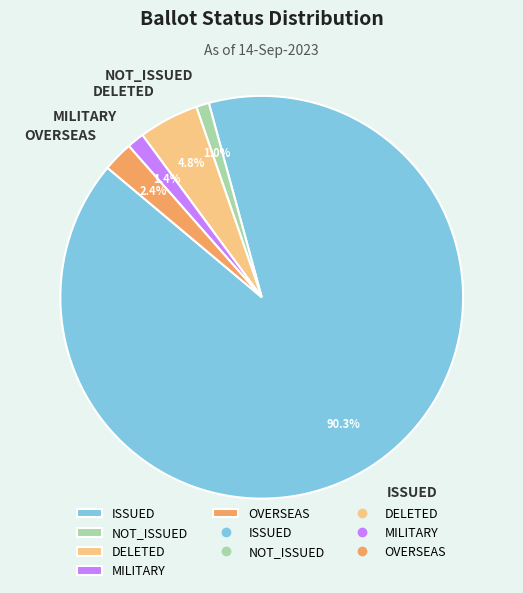

What percentage is NOT represented by OVERSEAS?

97.6%